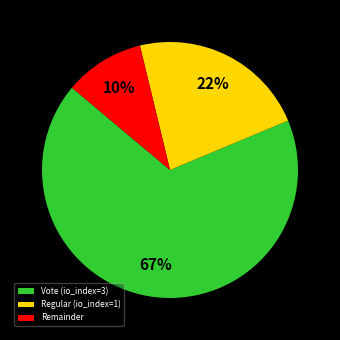

To the nearest percent, what is the average slice percentage?

33%